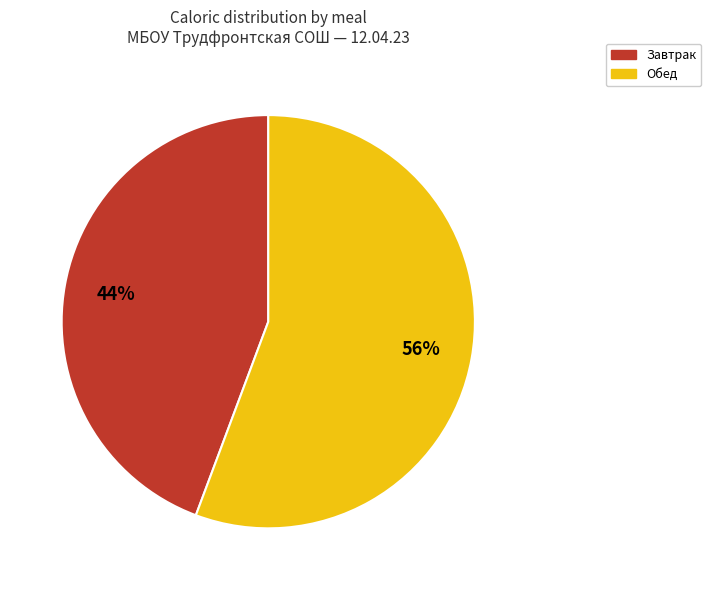

Is there a majority slice in this chart?

Yes